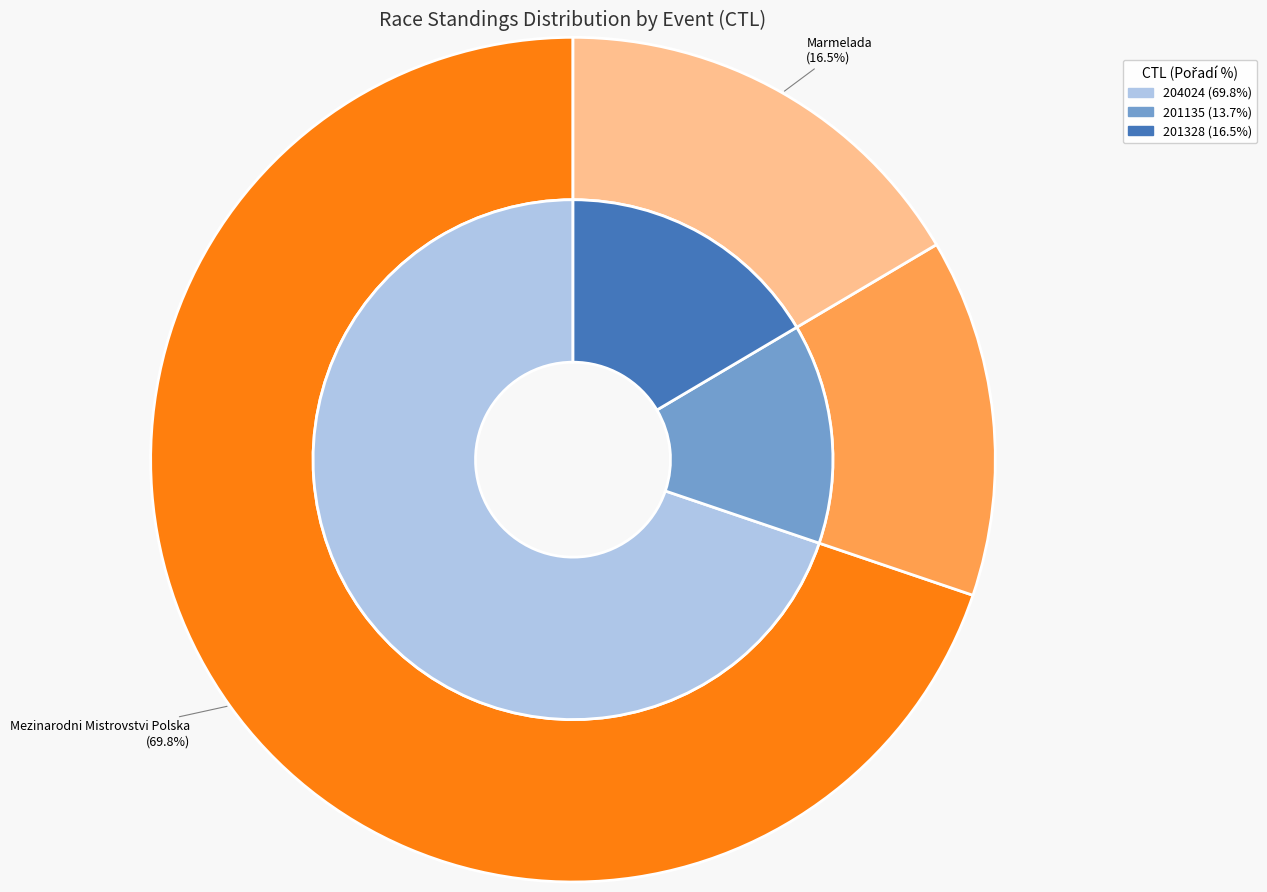

To the nearest percent, what percentage of the pie is 201328?

16%